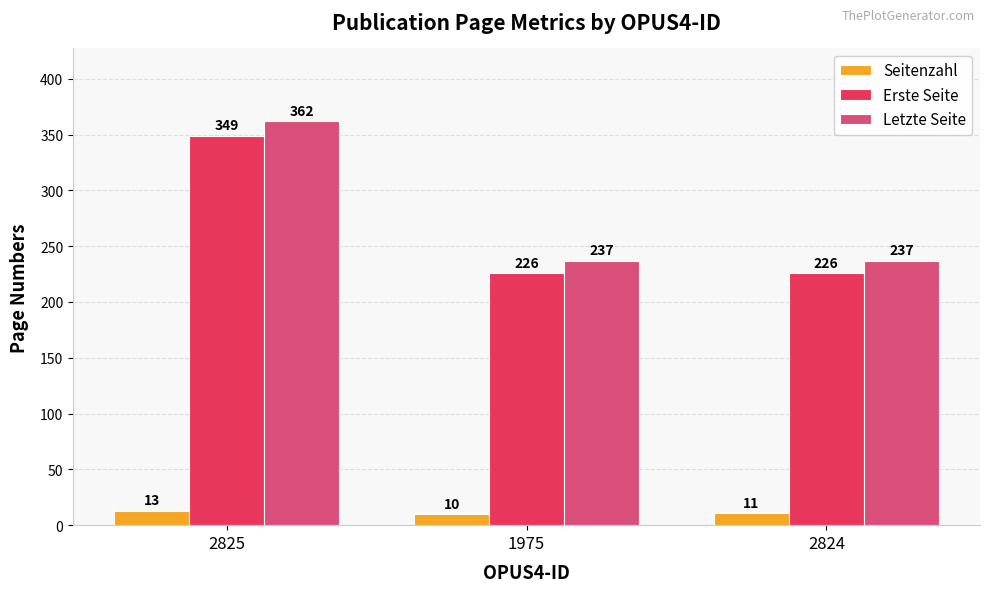

The value of Letzte Seite at 2824 is 237. True or false?

True